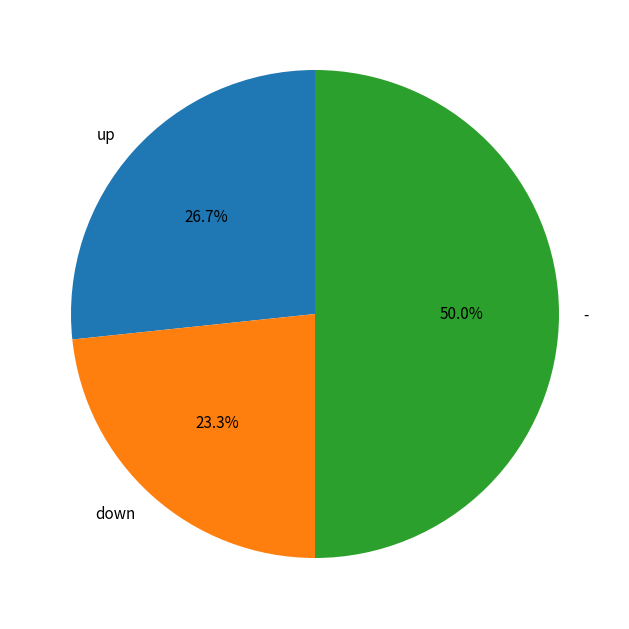

Which slice is the largest?

-